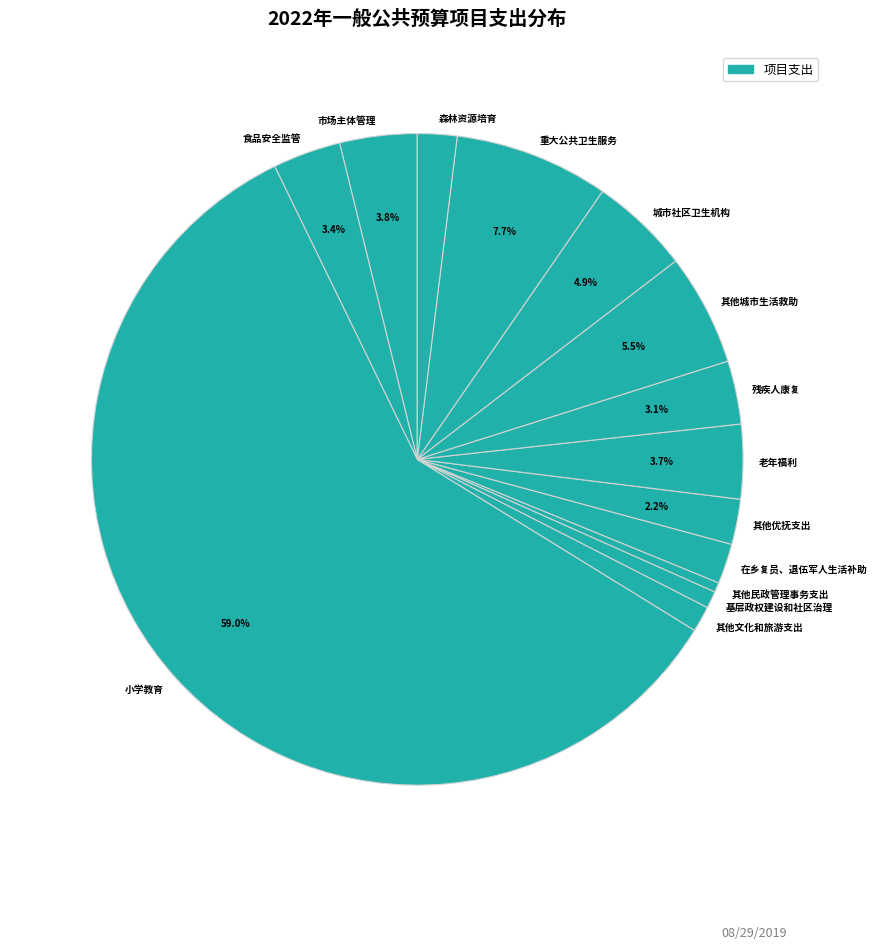

Does 小学教育 represent more than half of the total?

Yes